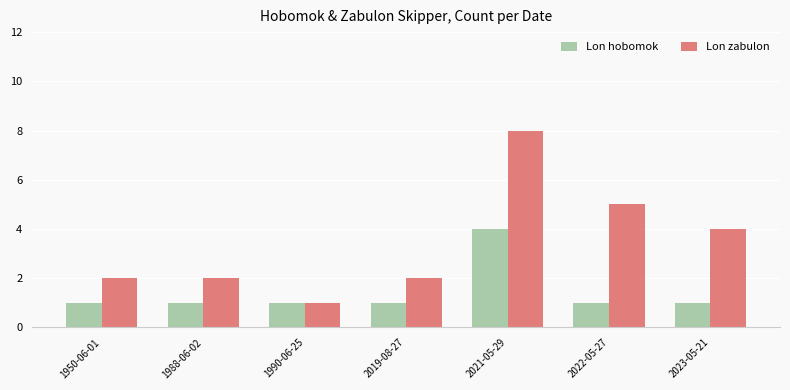

What is the label of the 6th bar from the left?

2022-05-27